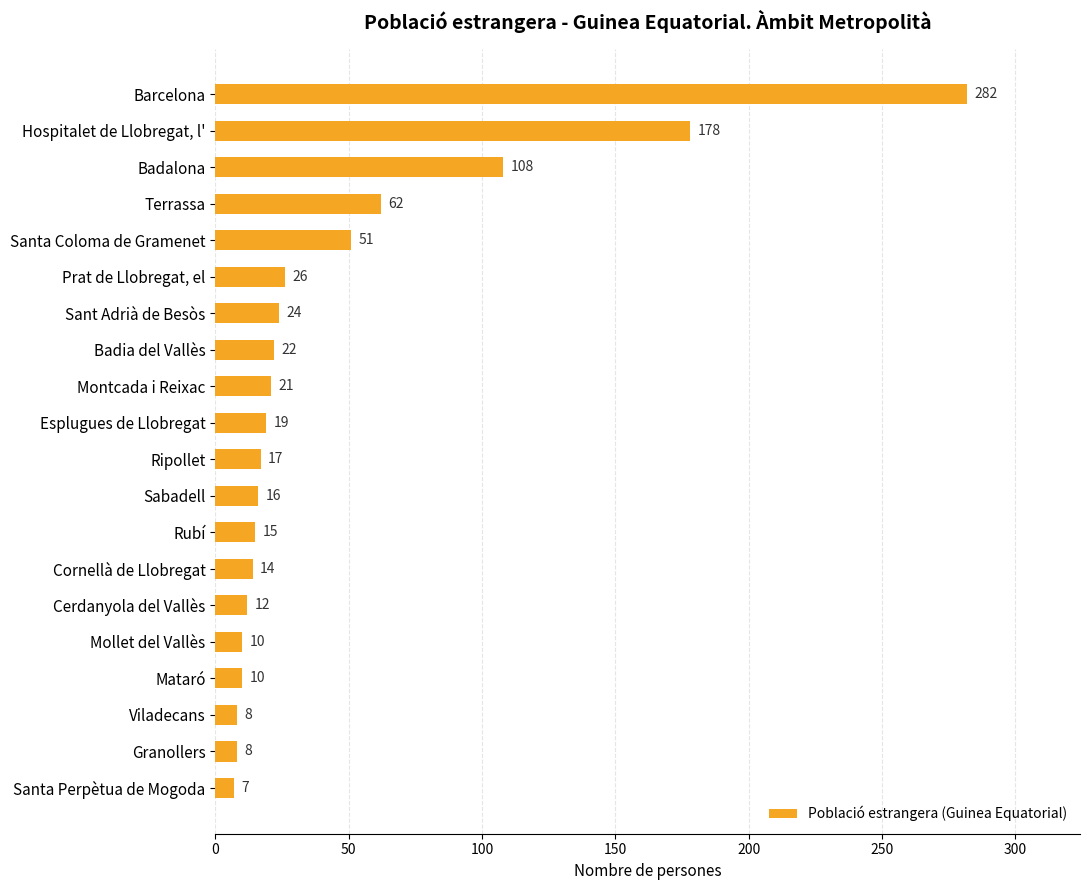

The value at Prat de Llobregat, el is 11. True or false?

False